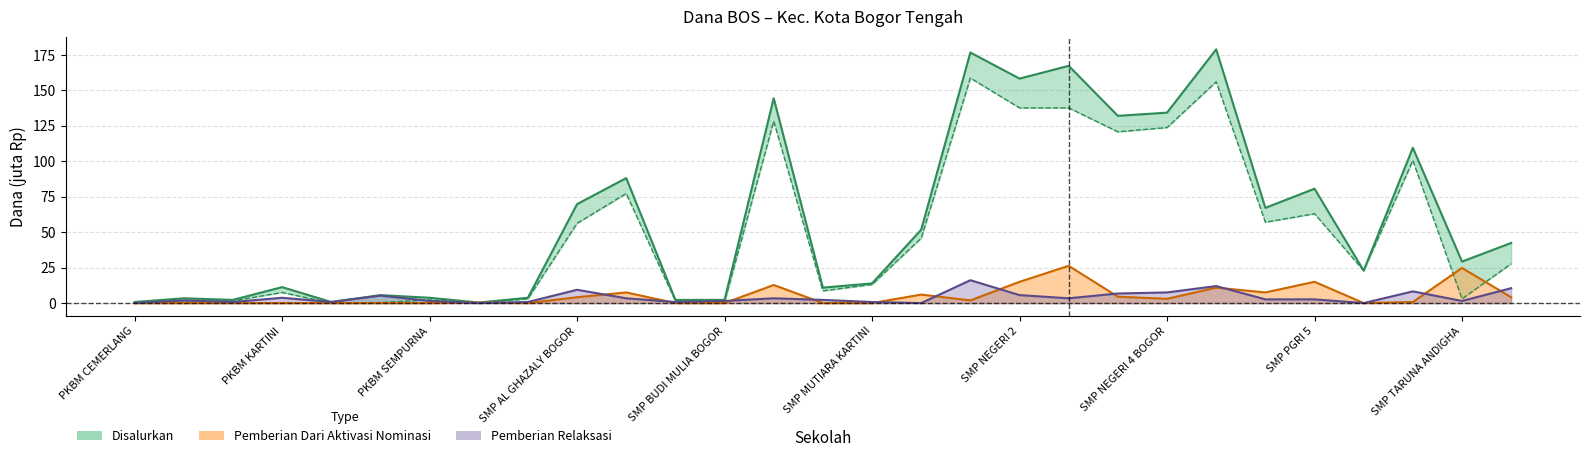

Which series has the largest total across all categories?

Disalurkan